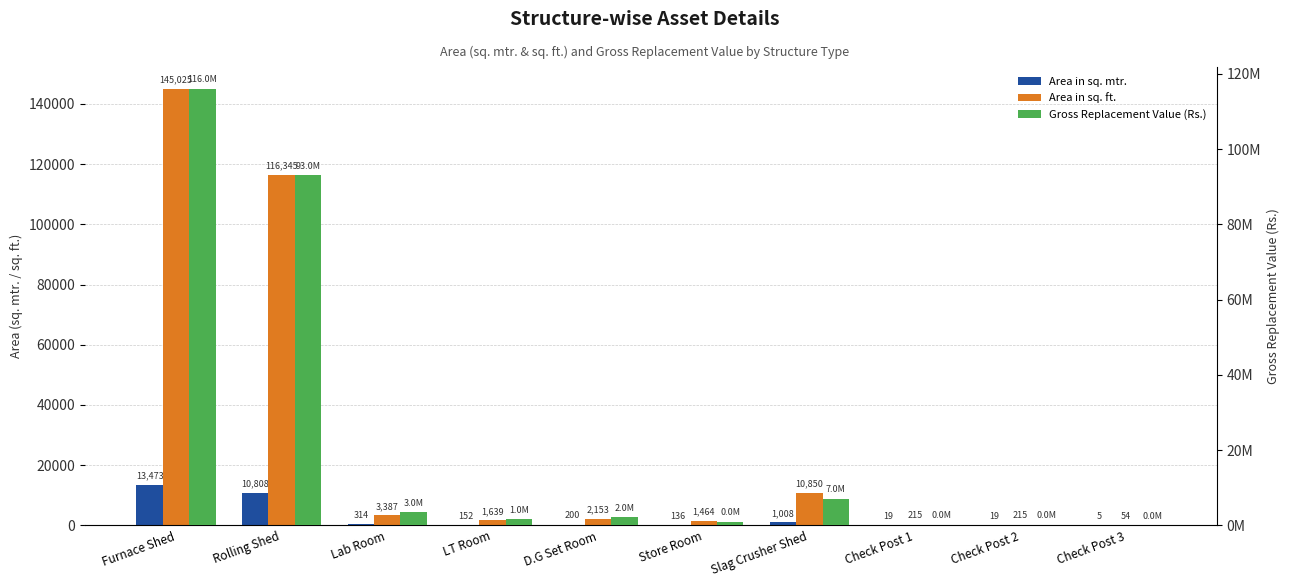

Between D.G Set Room and Check Post 1, which is larger?

D.G Set Room